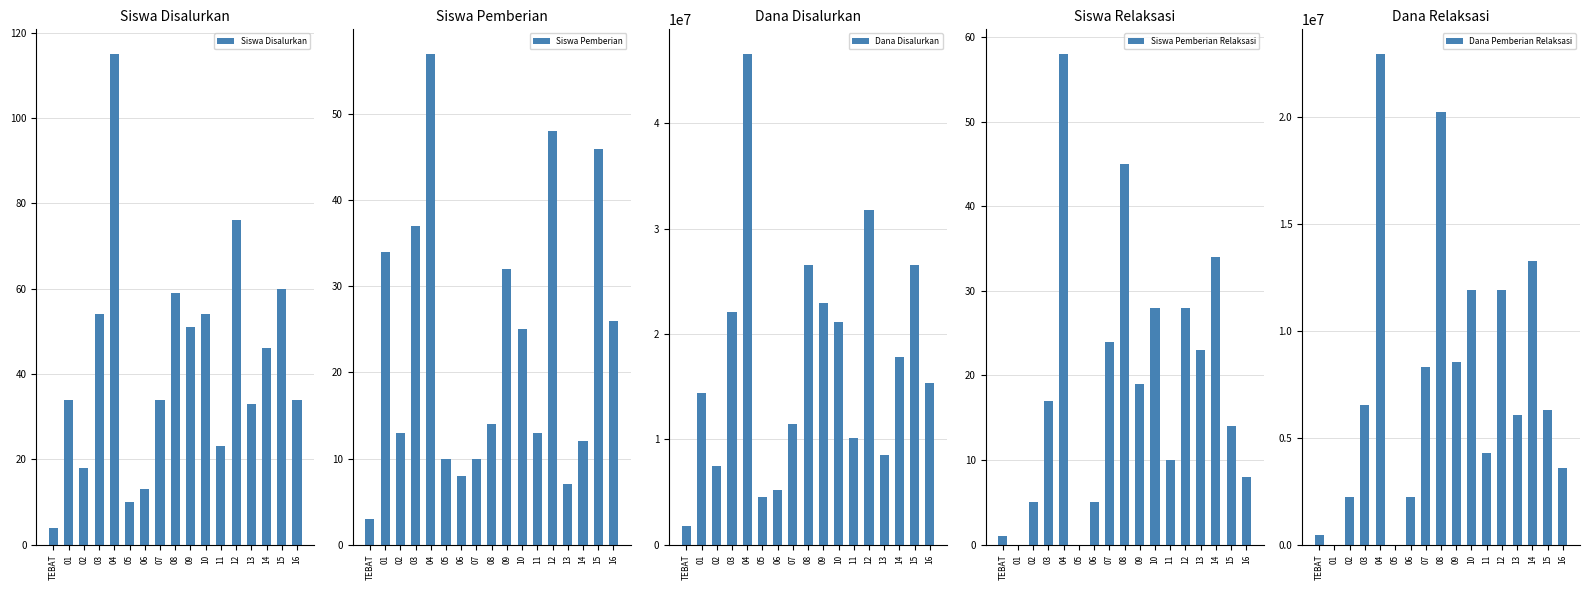

At which label is Siswa Pemberian Relaksasi closest to 29?

10